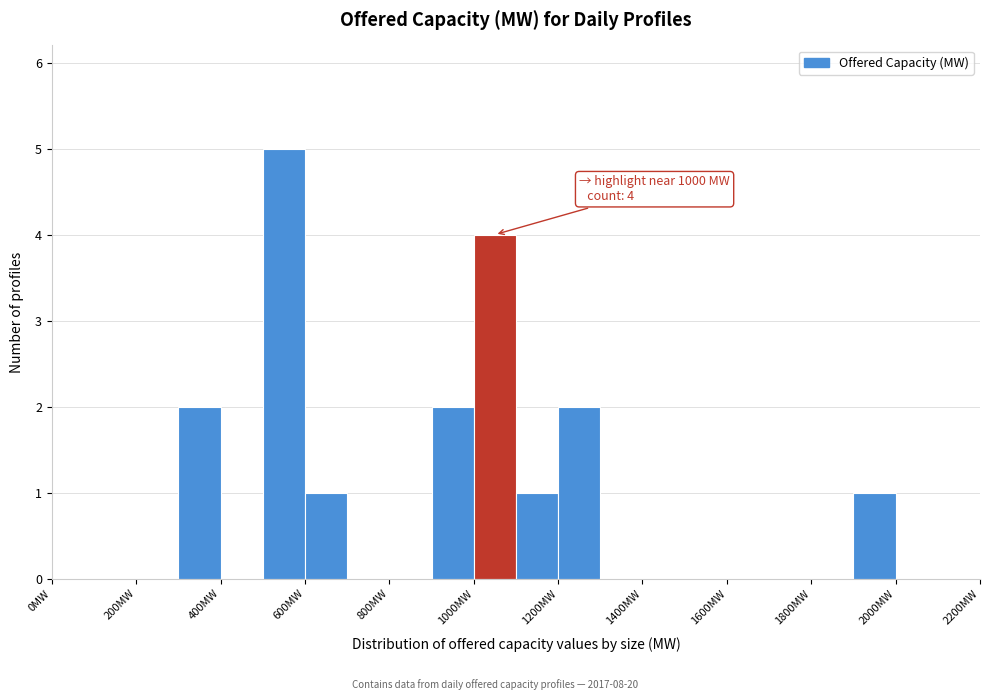

Which range on the x-axis has the tallest bar?

500 to 600